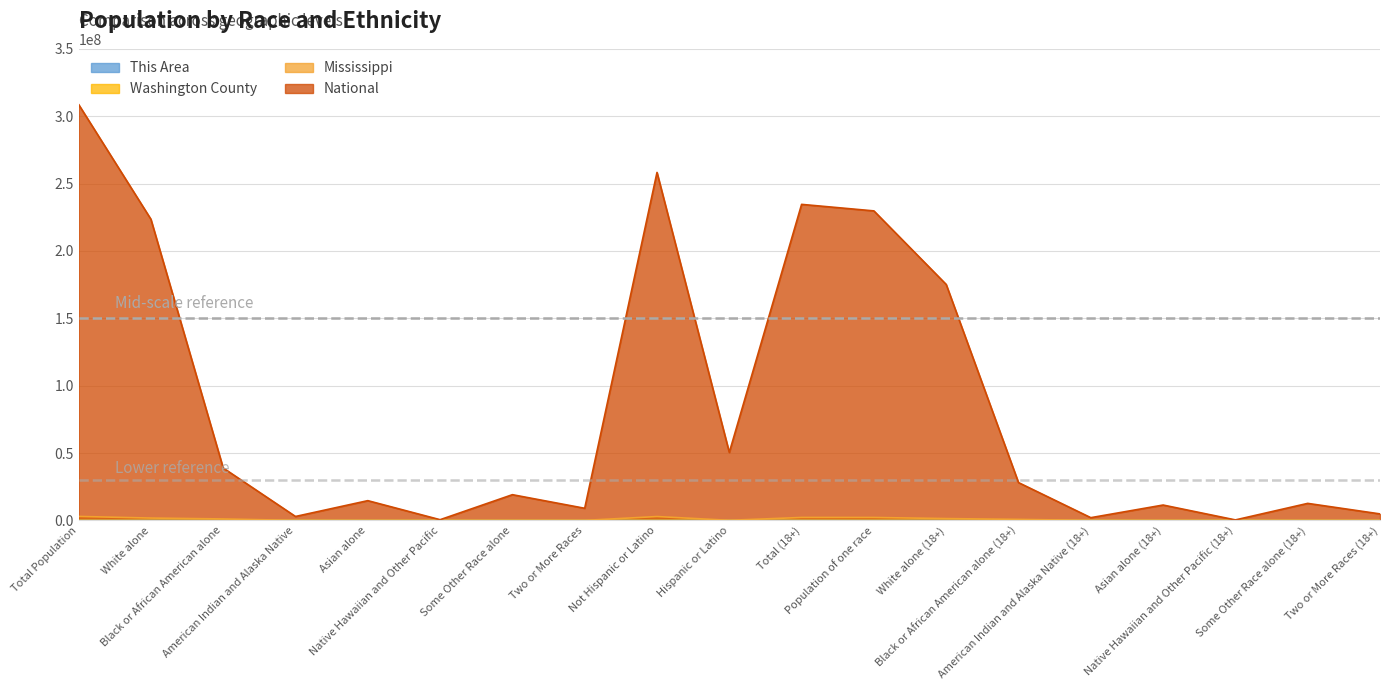

True or false: Mississippi has a value of 1370641 at White alone (18+).

True